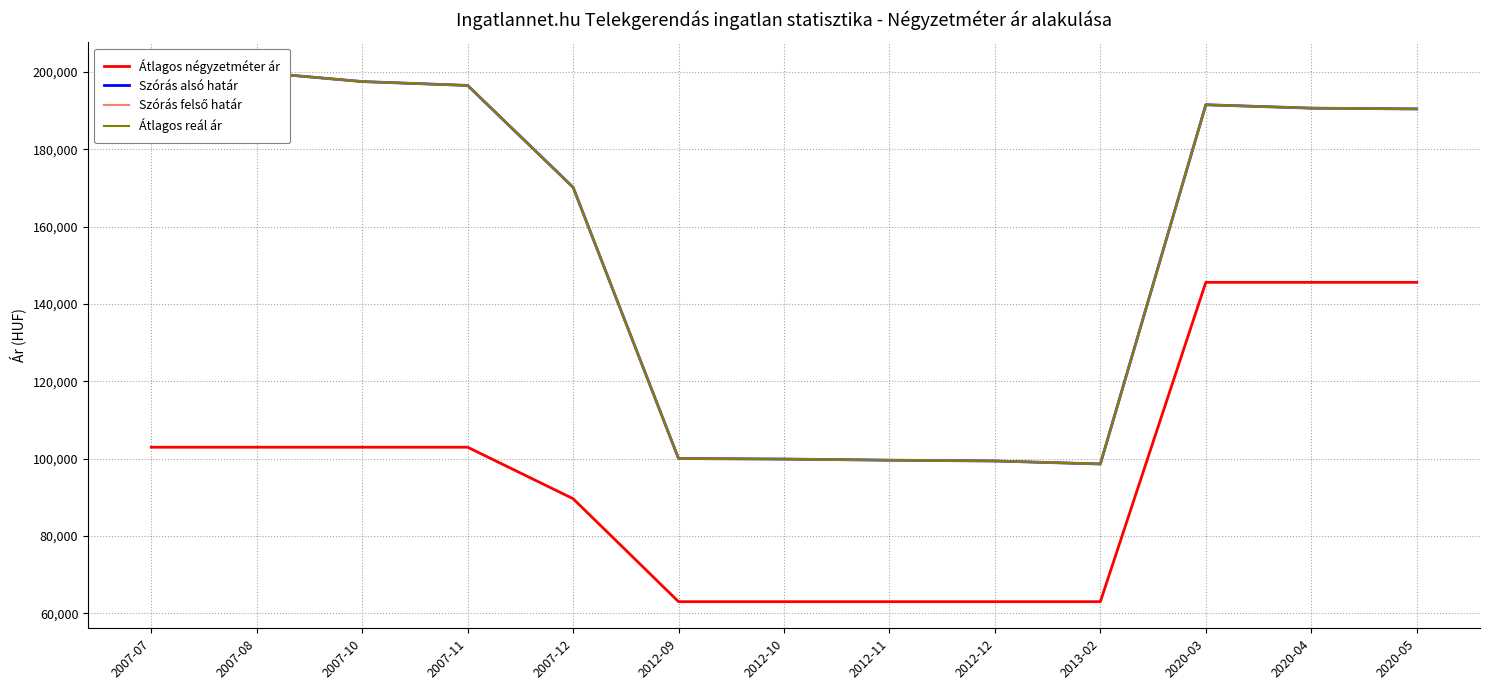

True or false: Átlagos reál ár and Átlagos négyzetméter ár cross at least once.

False